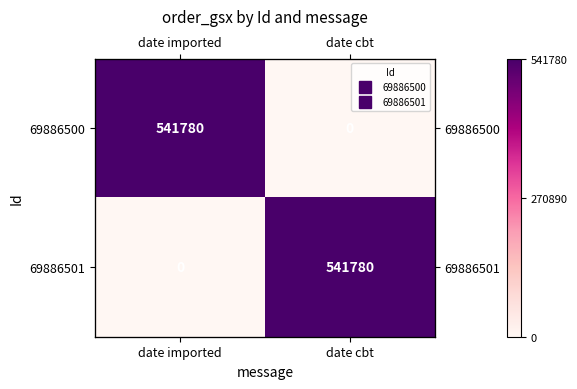

The value of 69886501 at date imported is -267567. True or false?

False